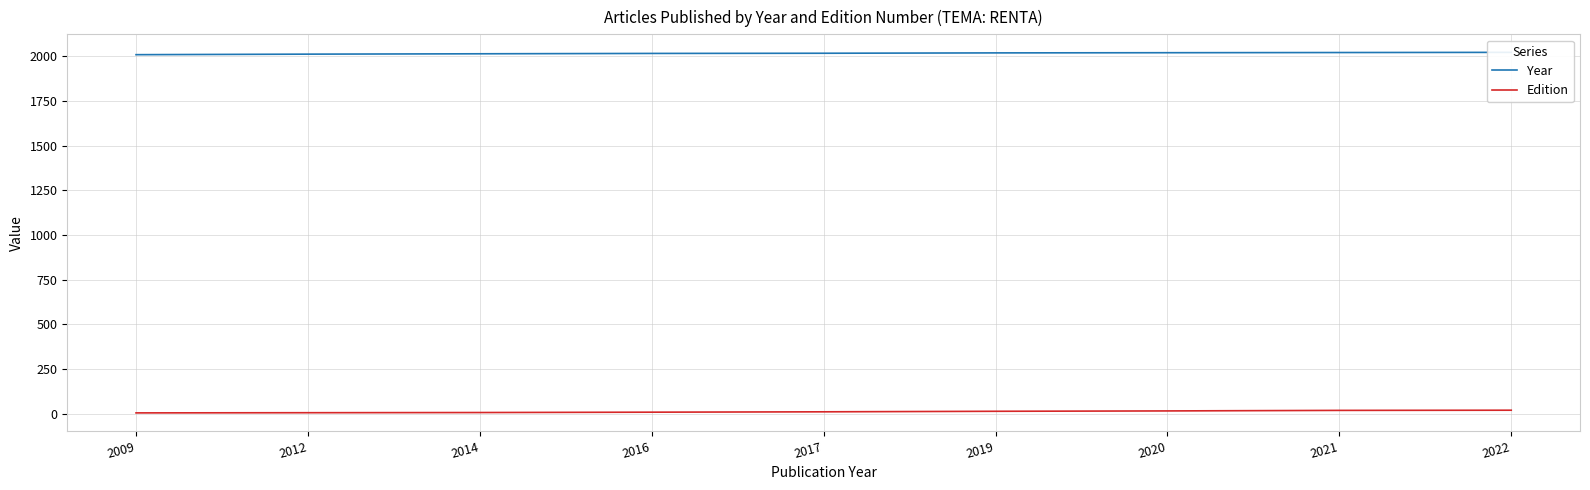

Between 2012 and 2019, which is larger?

2019